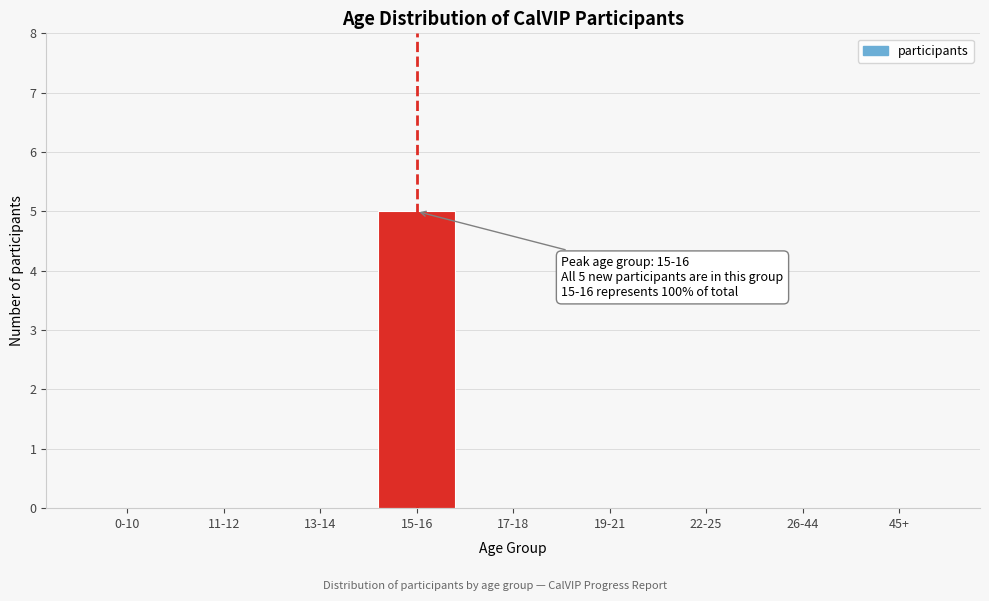

Reading left to right, extract all data points from this chart.

0-10=0	11-12=0	13-14=0	15-16=5	17-18=0	19-21=0	22-25=0	26-44=0	45+=0